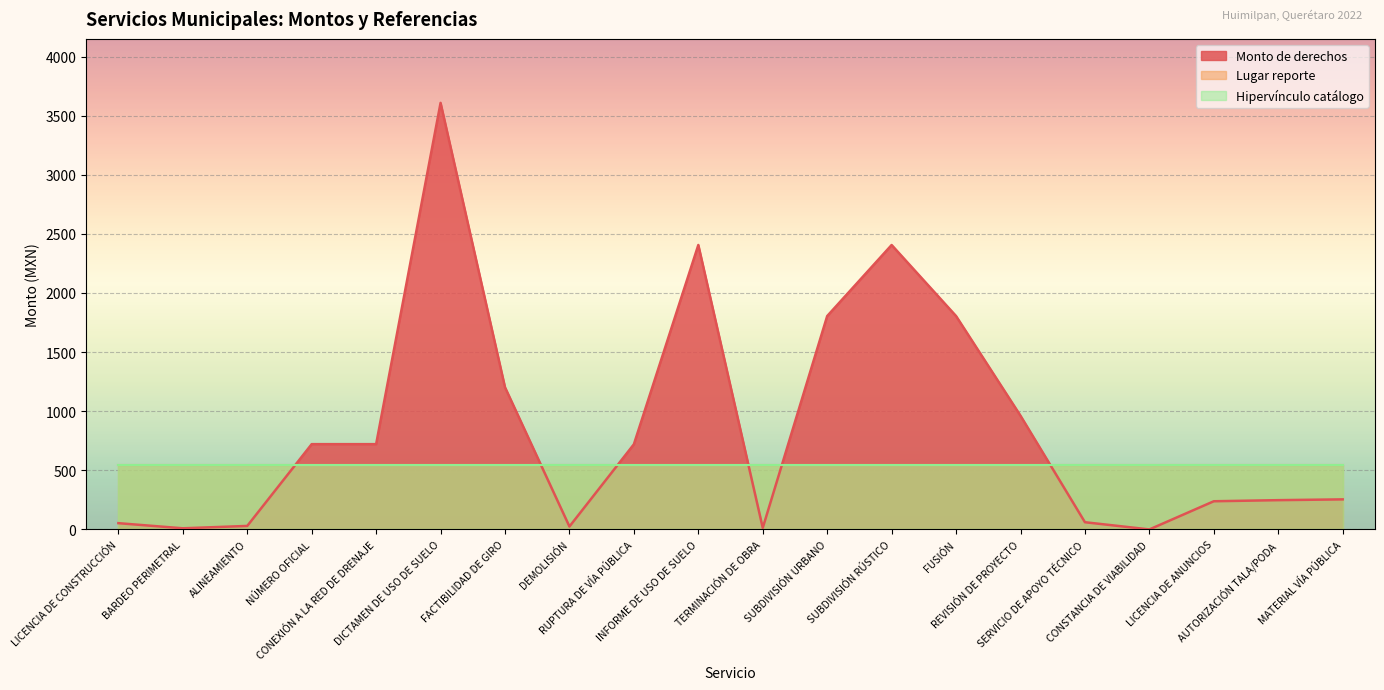

The Lugar reporte series shows 1.0 at CONSTANCIA DE VIABILIDAD. True or false?

True